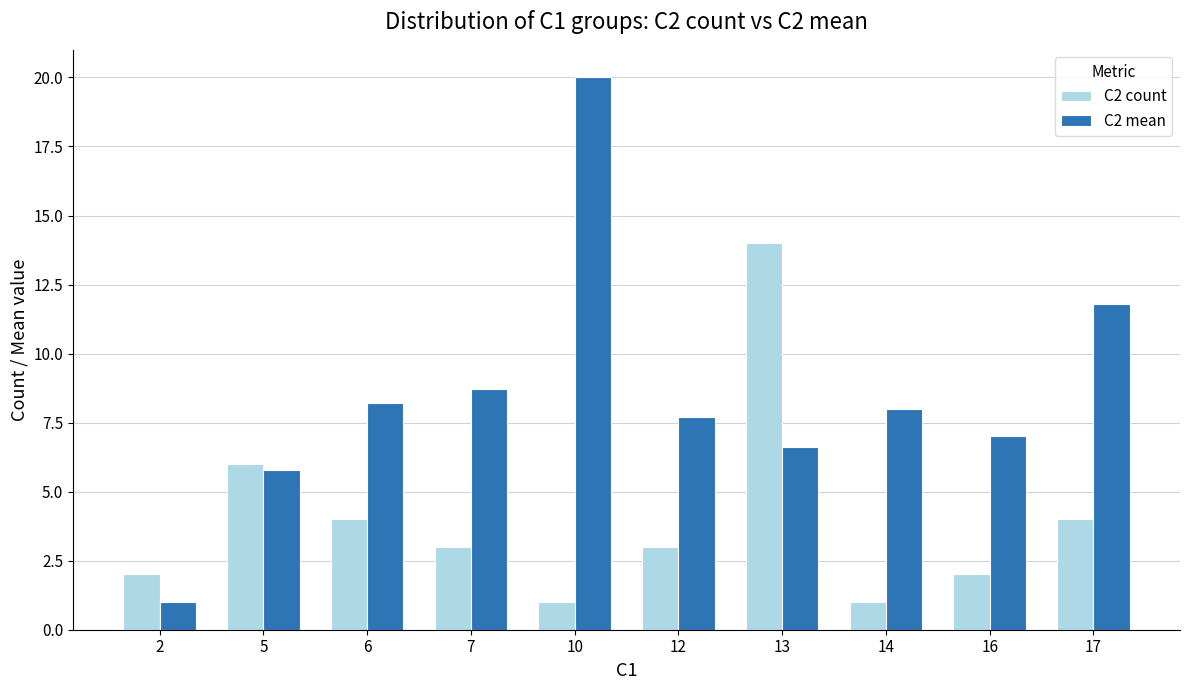

Does the chart contain stacked bars?

No